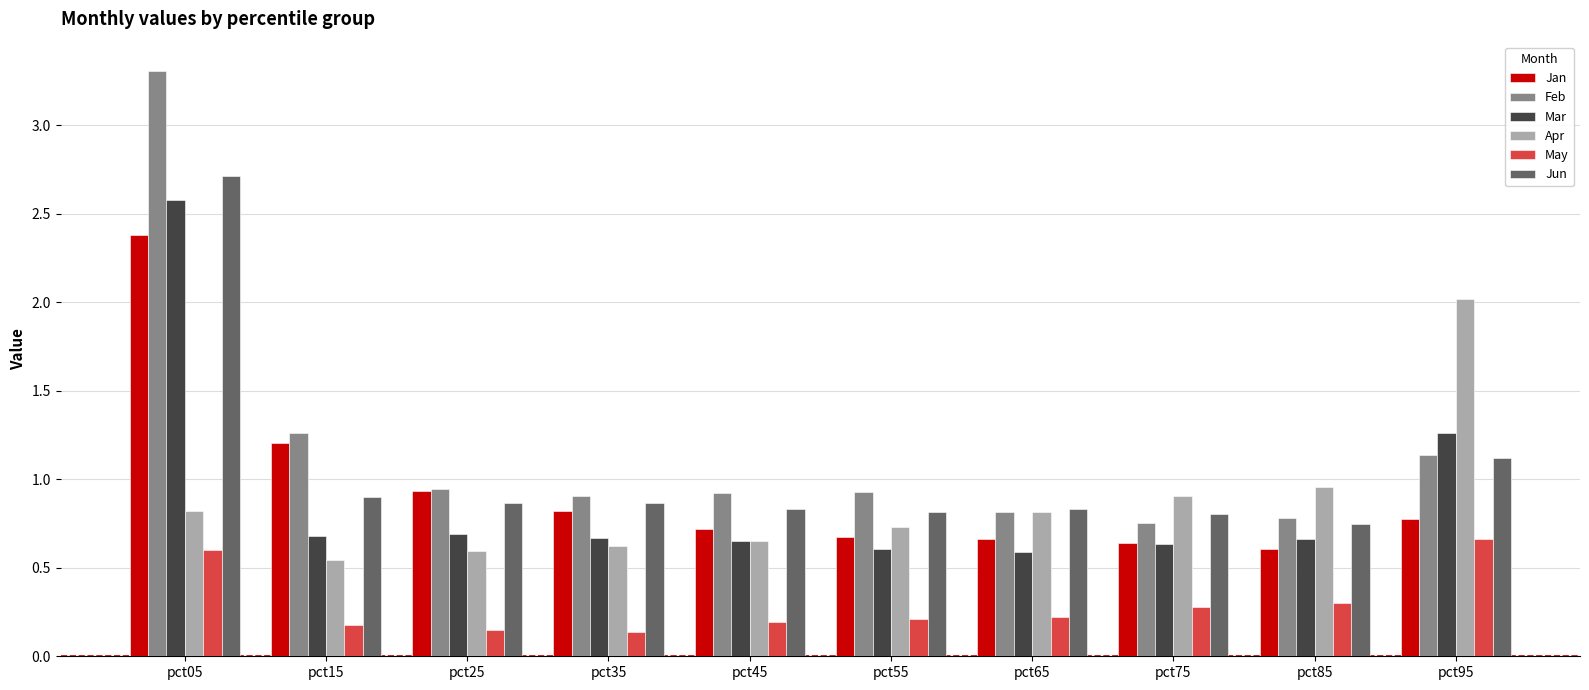

What value does the Apr series have at pct95?

2.0